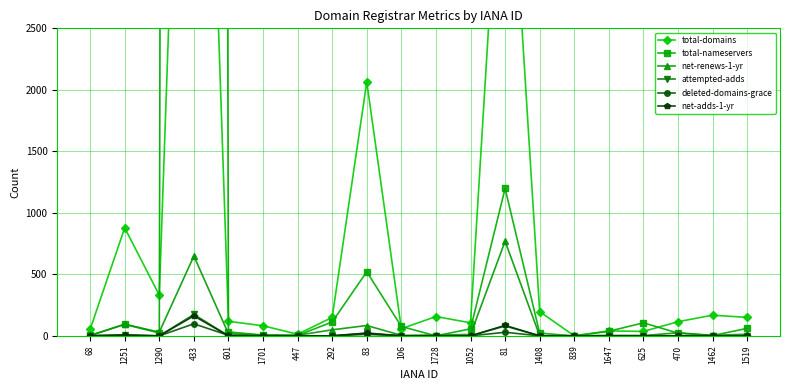

Reading right to left, list all the values displayed in this chart.

total-domains: 1519=150	1462=168	470=115	625=36	1647=40	839=0	1408=197	81=4706	1052=106	1728=157	106=58	83=2064	292=150	447=13	1701=82	601=118	433=8391	1290=331	1251=878	68=53
total-nameservers: 1519=61	1462=2	470=22	625=106	1647=37	839=0	1408=22	81=1198	1052=57	1728=0	106=76	83=521	292=113	447=3	1701=6	601=32	433=118705	1290=23	1251=93	68=4
net-renews-1-yr: 1519=13	1462=4	470=25	625=2	1647=4	839=0	1408=1	81=769	1052=11	1728=7	106=4	83=84	292=49	447=5	1701=7	601=17	433=649	1290=30	1251=95	68=1
attempted-adds: 1519=0	1462=0	470=0	625=0	1647=0	839=0	1408=0	81=80	1052=0	1728=0	106=0	83=20	292=0	447=0	1701=0	601=0	433=174	1290=0	1251=7	68=1
deleted-domains-grace: 1519=0	1462=1	470=0	625=0	1647=0	839=0	1408=0	81=29	1052=0	1728=0	106=0	83=12	292=0	447=0	1701=0	601=4	433=98	1290=0	1251=0	68=0
net-adds-1-yr: 1519=0	1462=0	470=0	625=1	1647=0	839=0	1408=0	81=85	1052=0	1728=0	106=0	83=23	292=0	447=0	1701=0	601=0	433=162	1290=0	1251=8	68=1